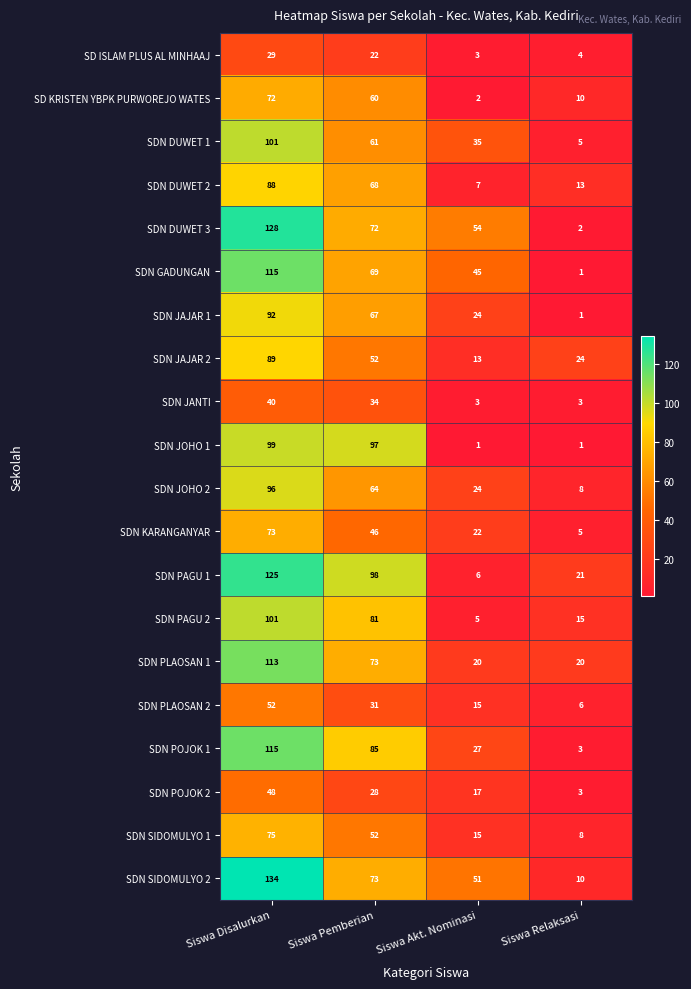

Count the number of data series in this chart.

20